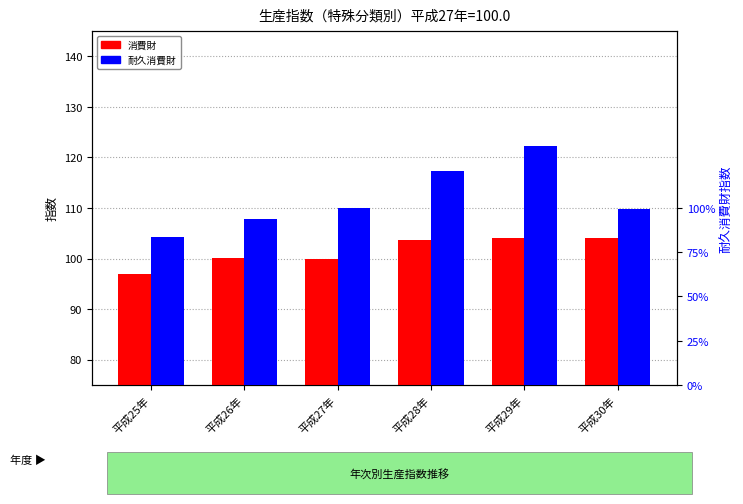

At which label is 耐久消費財 closest to 109?

平成27年